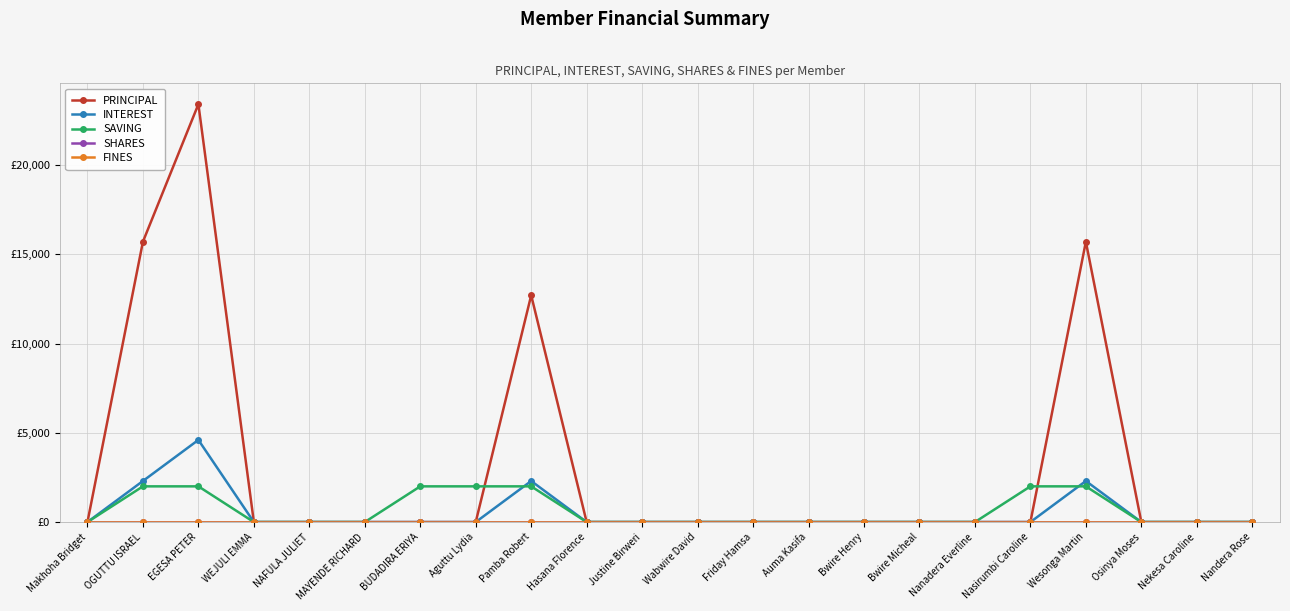

Rank the series at Wabwire David from lowest to highest value.

PRINCIPAL, INTEREST, SAVING, SHARES, FINES